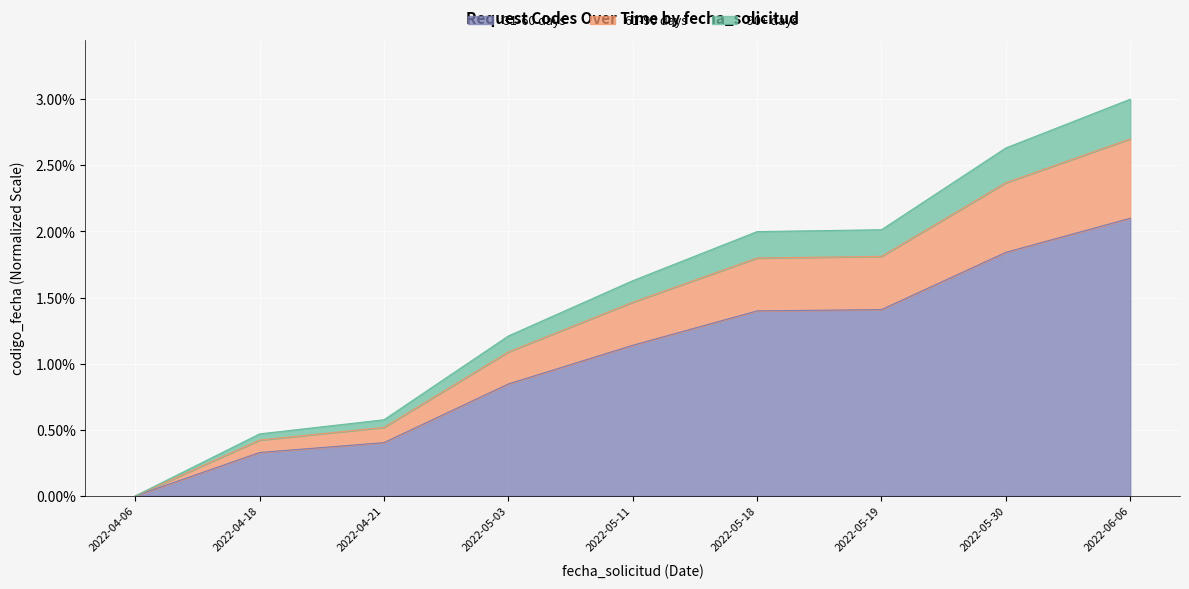

Reading left to right, extract all data points from this chart.

0.0	0.3	0.4	0.8	1.1	1.4	1.4	1.8	2.1